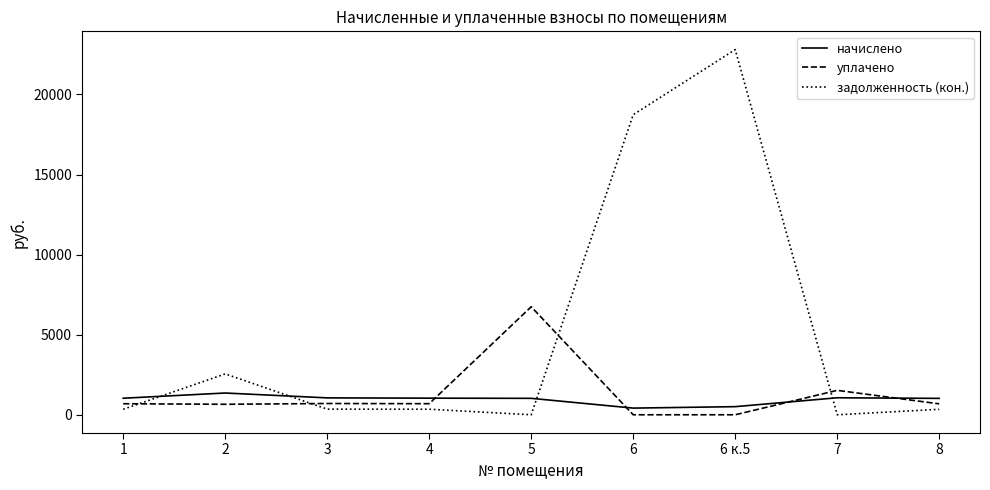

Which series has the widest spread of values?

задолженность (кон.)